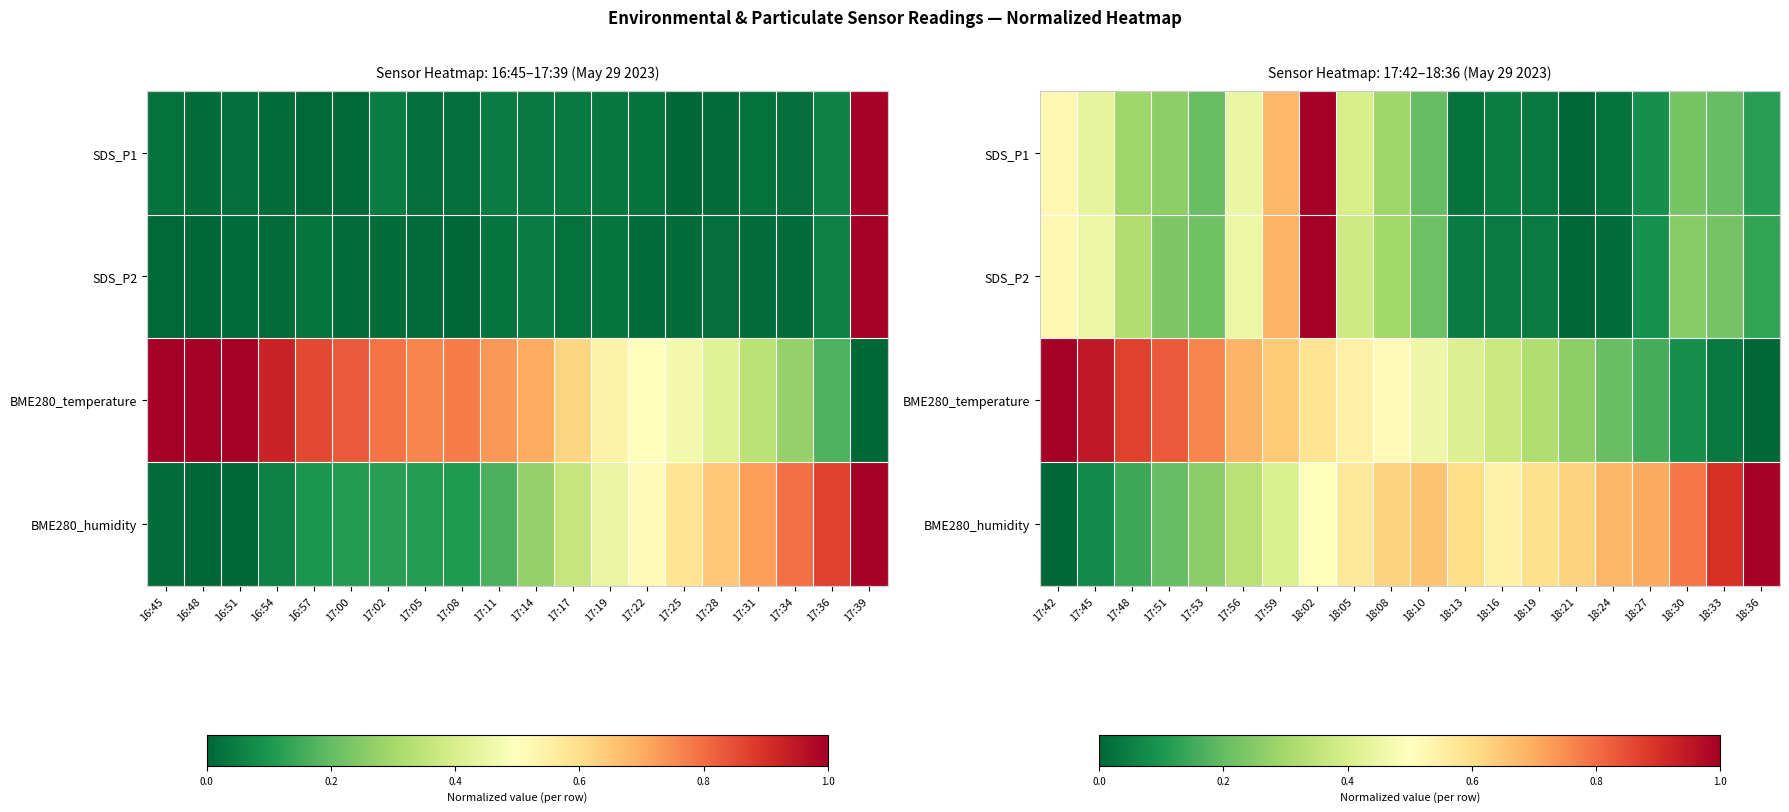

What is the sum of the BME280_humidity values at 18:24 and 17:59?

1.1